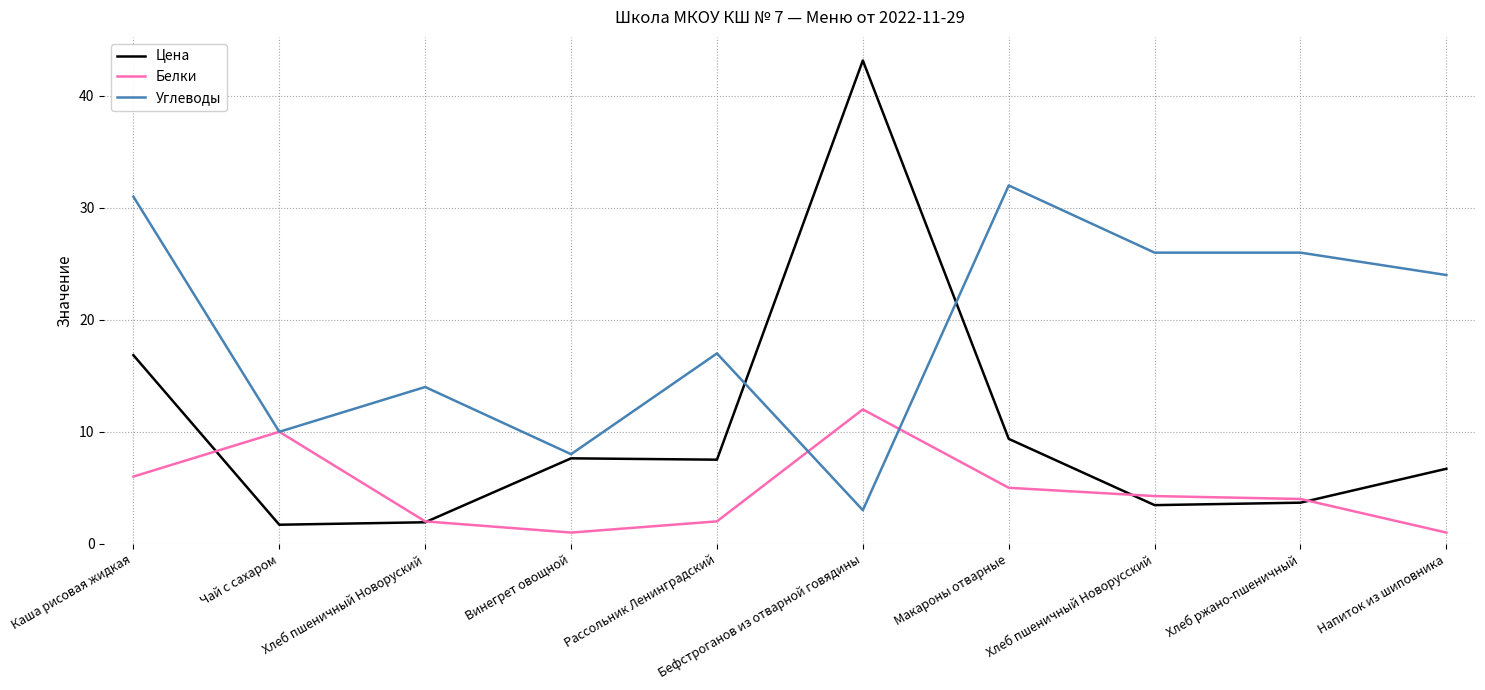

Is it true that Белки equals 12.0 at Бефстроганов из отварной говядины?

True